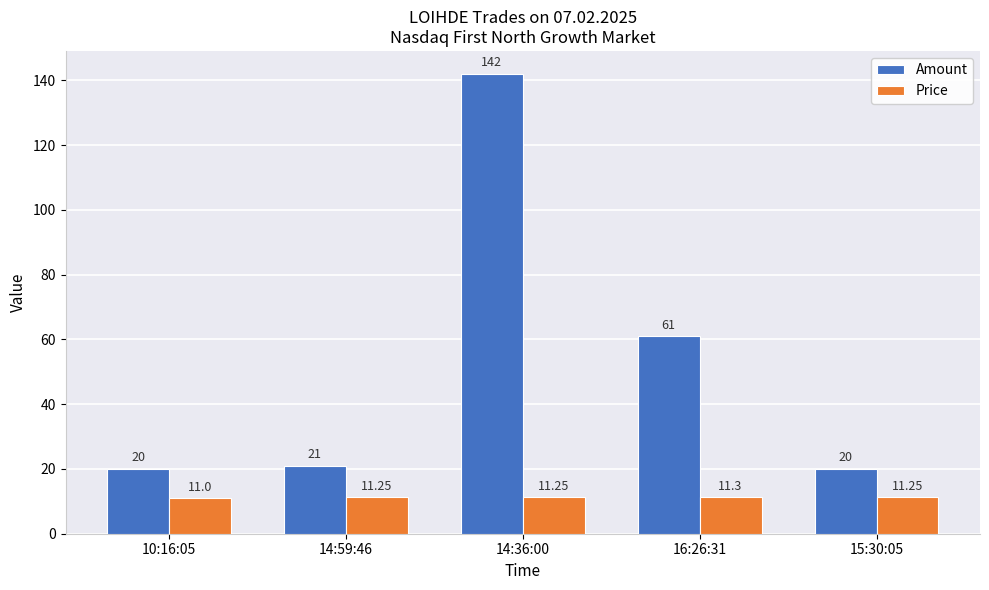

List the series in order of their overall mean, lowest first.

Price, Amount